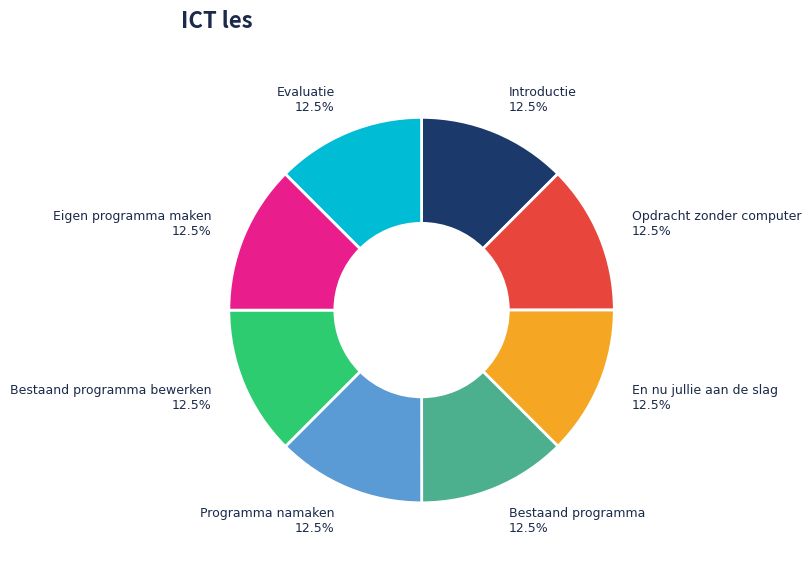

Approximately how many times larger is the value at Opdracht zonder computer compared to En nu jullie aan de slag?

1.0